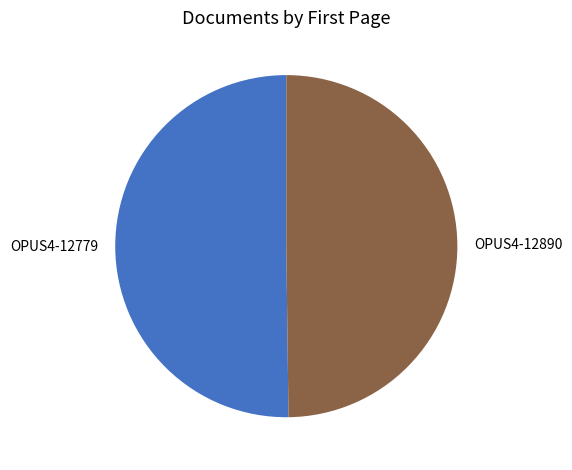

Approximately how many times larger is the value at OPUS4-12890 compared to OPUS4-12779?

1.0